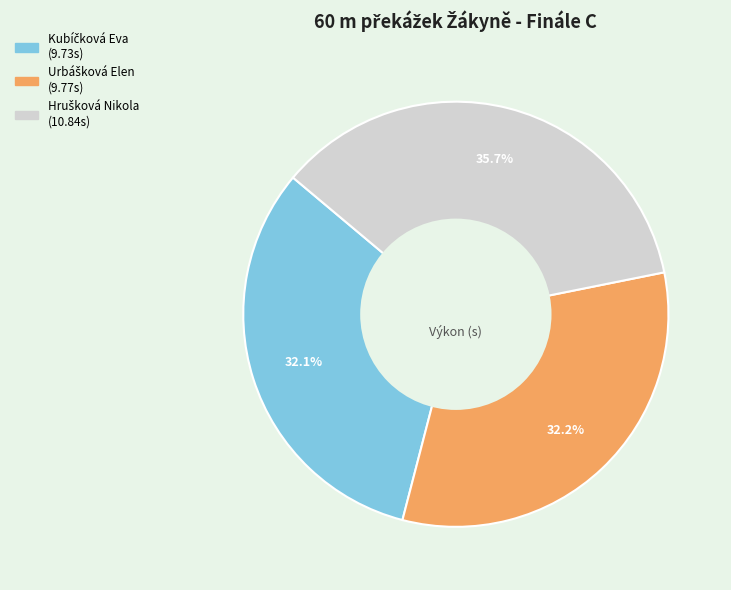

Is there any slice that represents more than half of the pie?

No